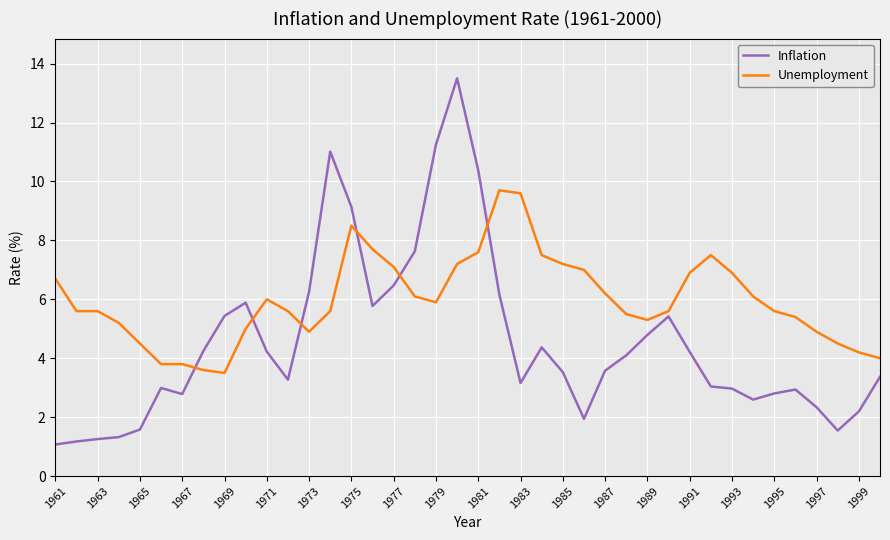

Which series has the largest range (max minus min)?

Inflation